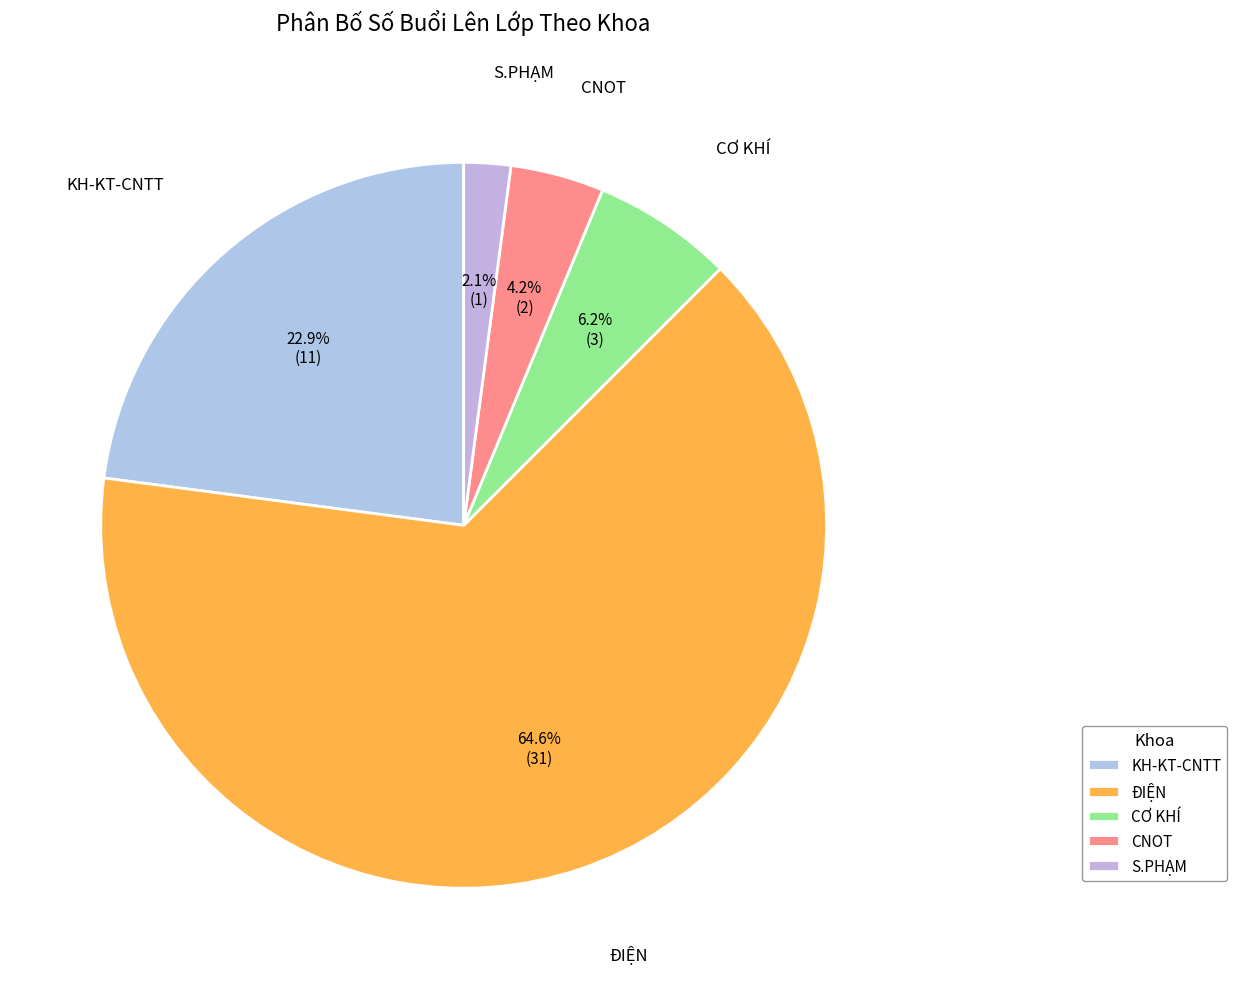

What percentage do S.PHẠM and CƠ KHÍ together represent?

8.3%